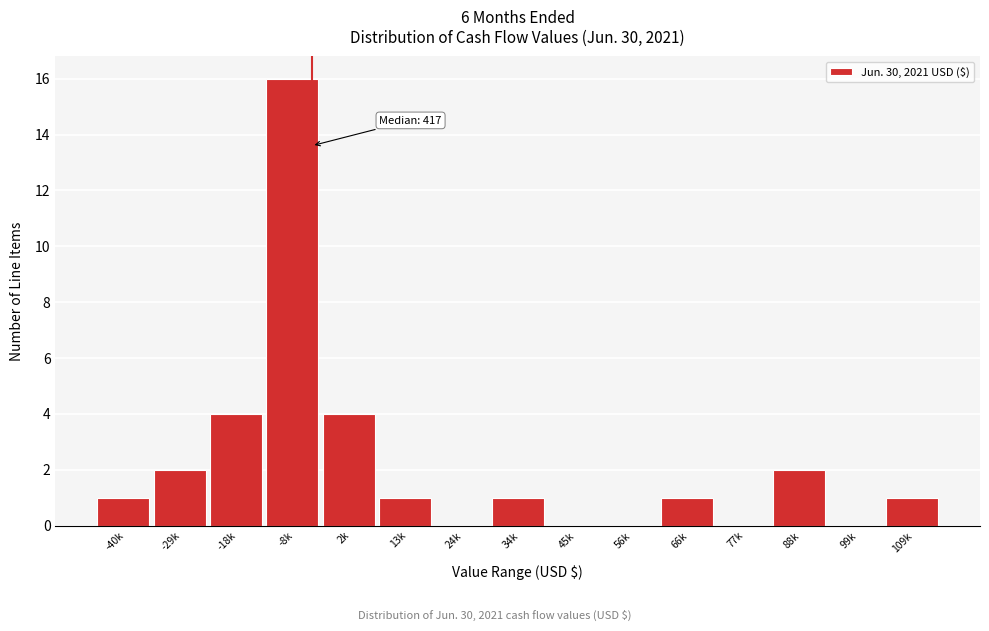

Reading left to right, what are all the values shown in this chart?

-40k=1	-29k=2	-18k=4	-8k=16	2k=4	13k=1	24k=0	34k=1	45k=0	56k=0	66k=1	77k=0	88k=2	99k=0	109k=1